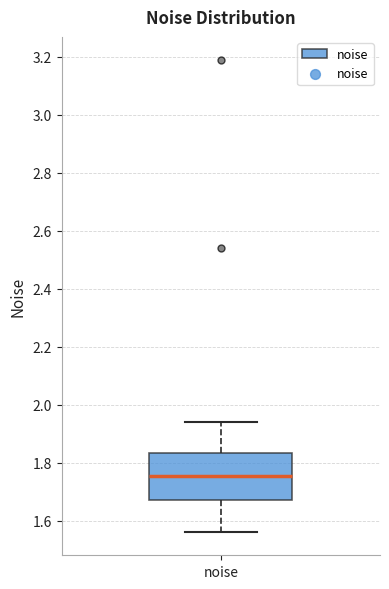

Transcribe this box plot: give where the median line is, the range the box spans, and where the two whiskers end, as read against the y-axis. The values are not printed on the chart, so give them approximately, as read against the axis.

median 1.76, box 1.68 to 1.84, whiskers 1.56 to 1.94